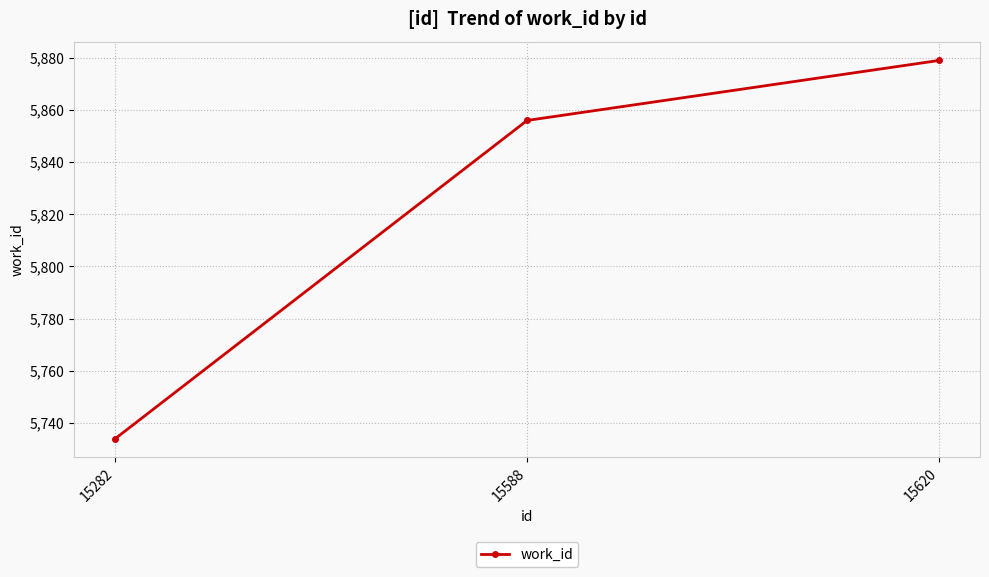

What is the value of the 2nd point from the left?

5856